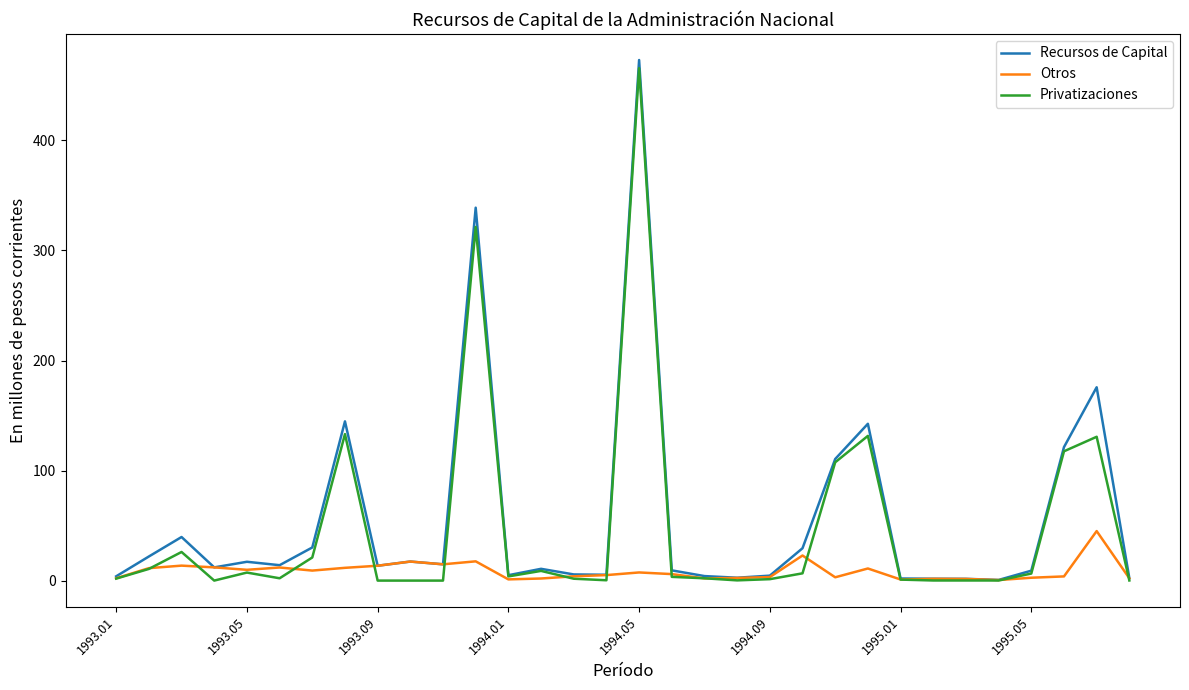

What is the sum of all Privatizaciones values?

1512.1